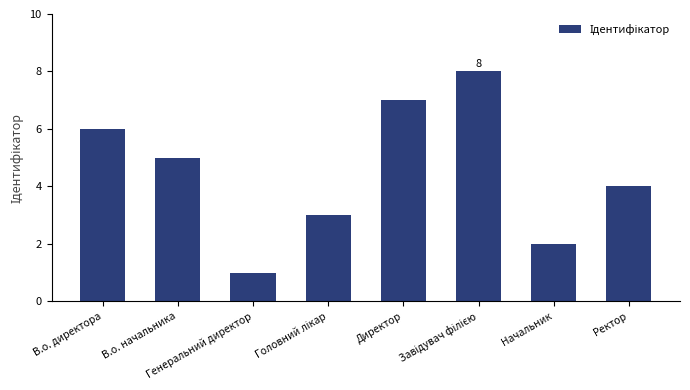

How many distinct data groups are displayed?

1